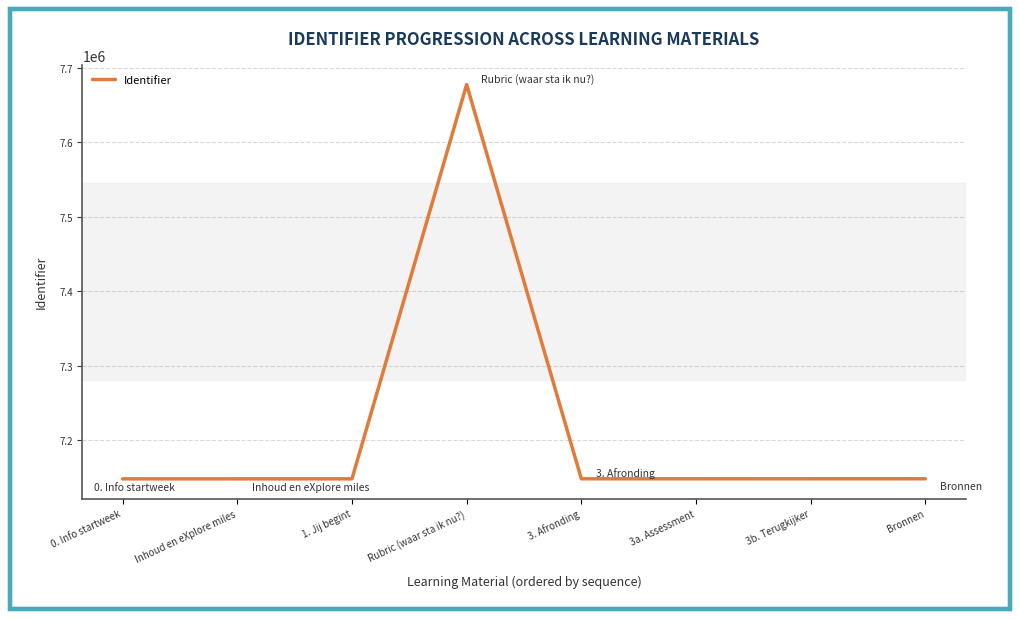

What is the ratio of the value at 0. Info startweek to the value at 1. Jij begint?

1.0